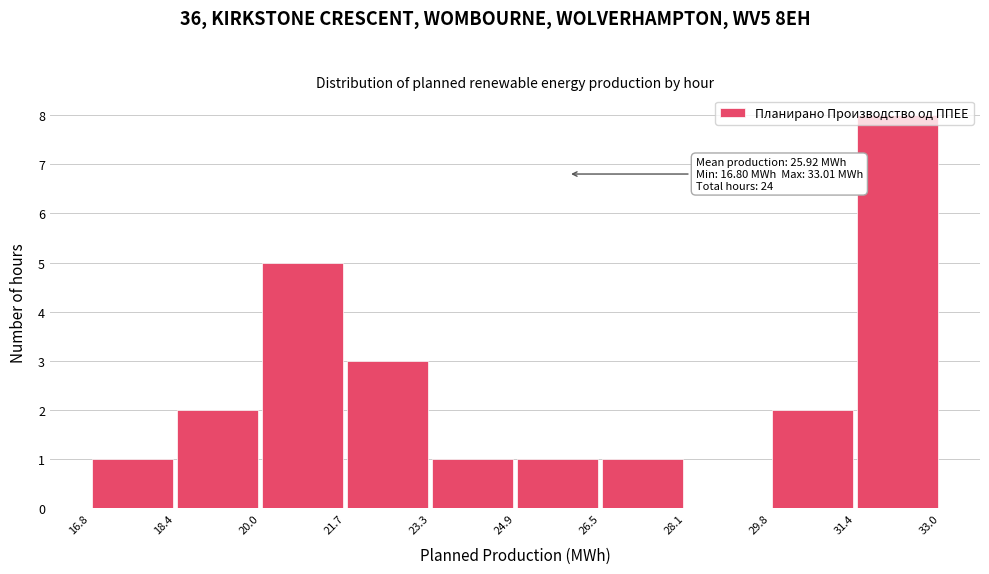

Which range on the x-axis has the tallest bar?

31.4 to 33.0